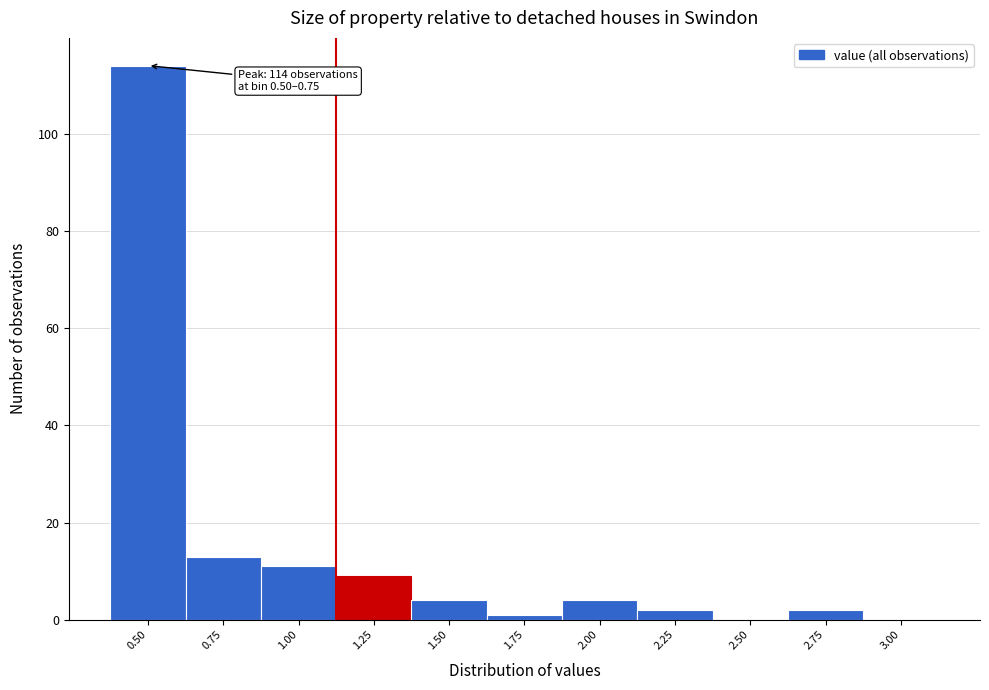

Reading left to right, extract all data points from this chart.

0.50=114	0.75=13	1.00=11	1.25=9	1.50=4	1.75=1	2.00=4	2.25=2	2.50=0	2.75=2	3.00=0